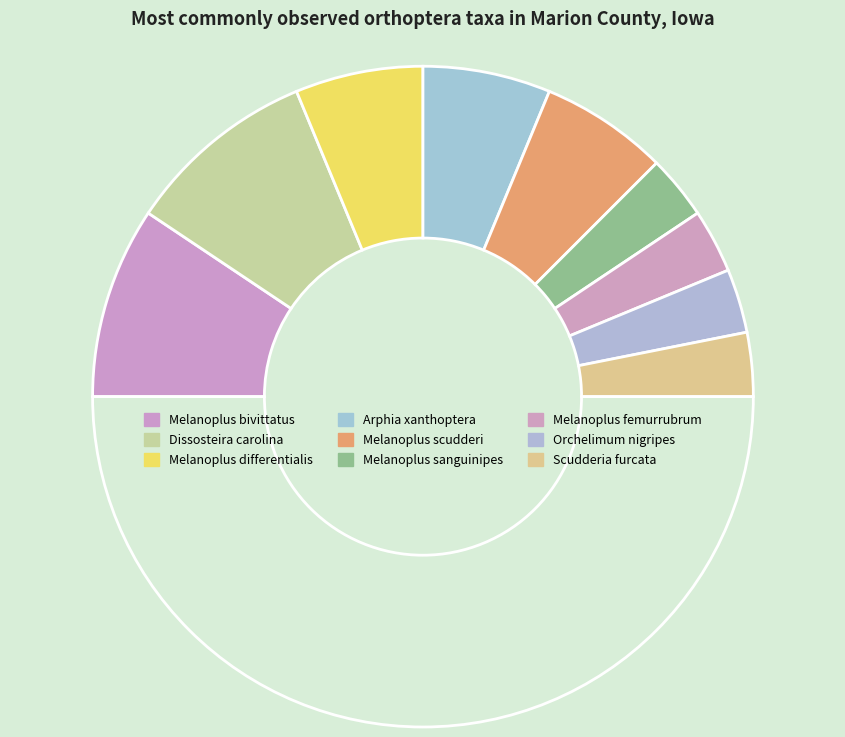

Which slice is the largest?

Melanoplus bivittatus